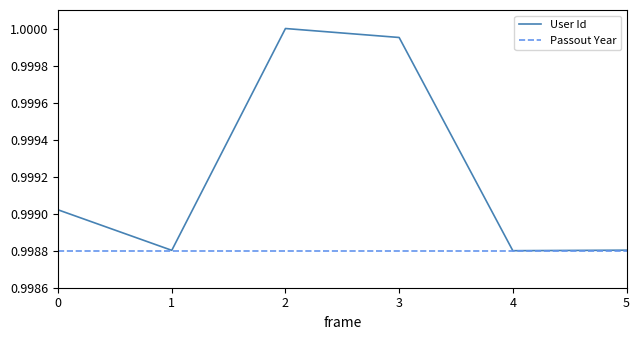

The value of User Id at 1 is 0.4. True or false?

False